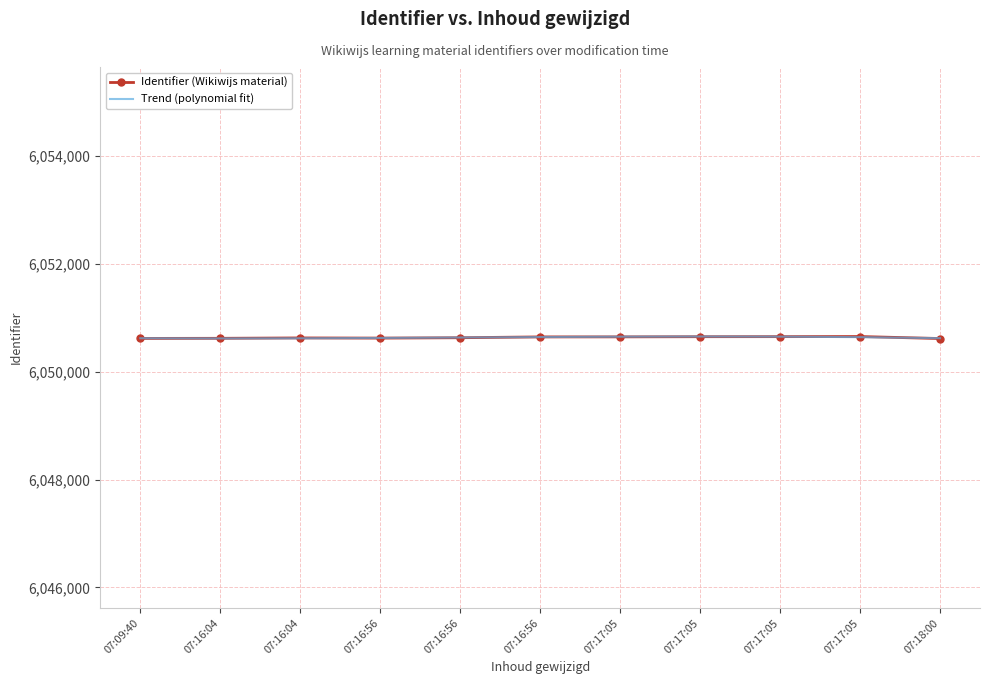

What is the label of the 2nd point from the left?

07:16:04